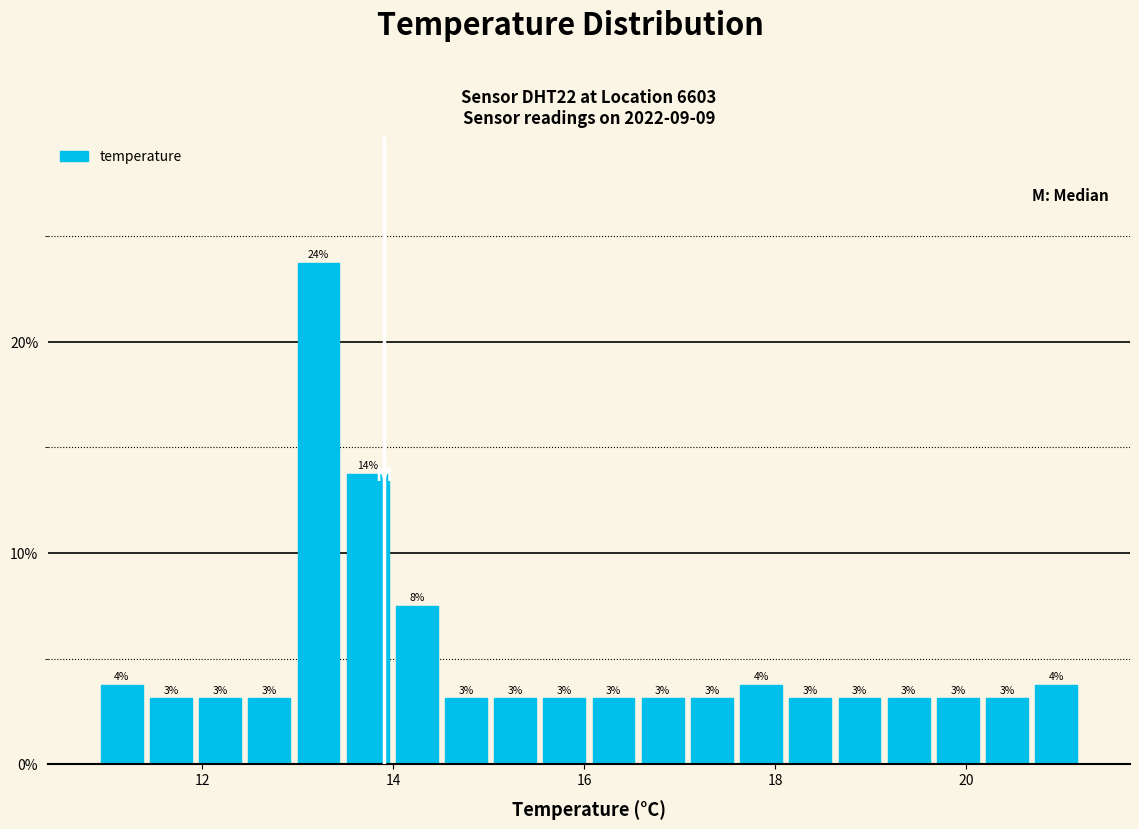

Read against the x-axis, roughly where is the centre of the tallest bar?

13.2